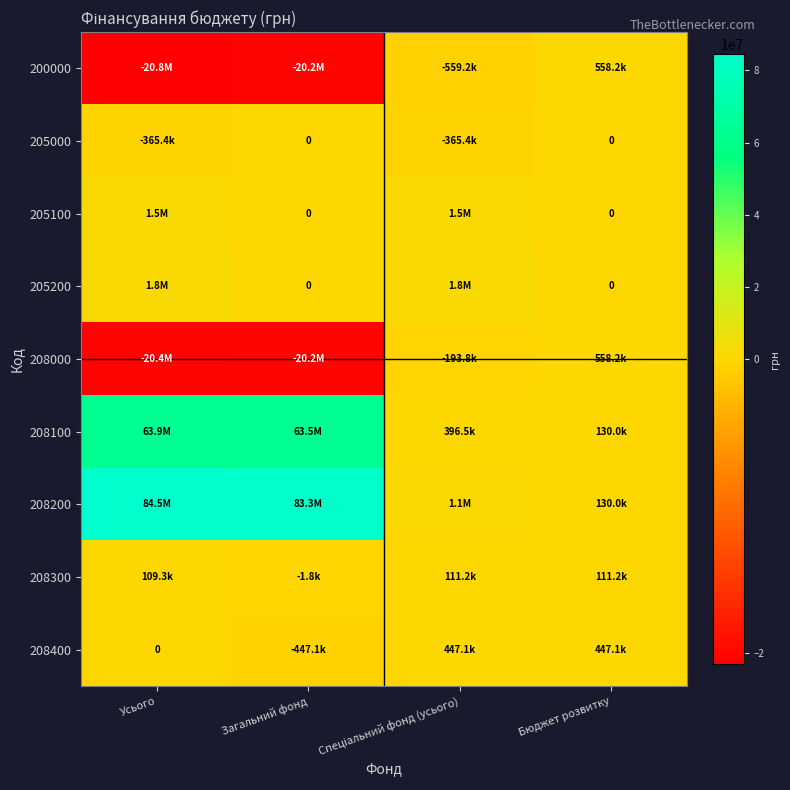

At which label is 200000 closest to -10111789?

Спеціальний фонд (усього)